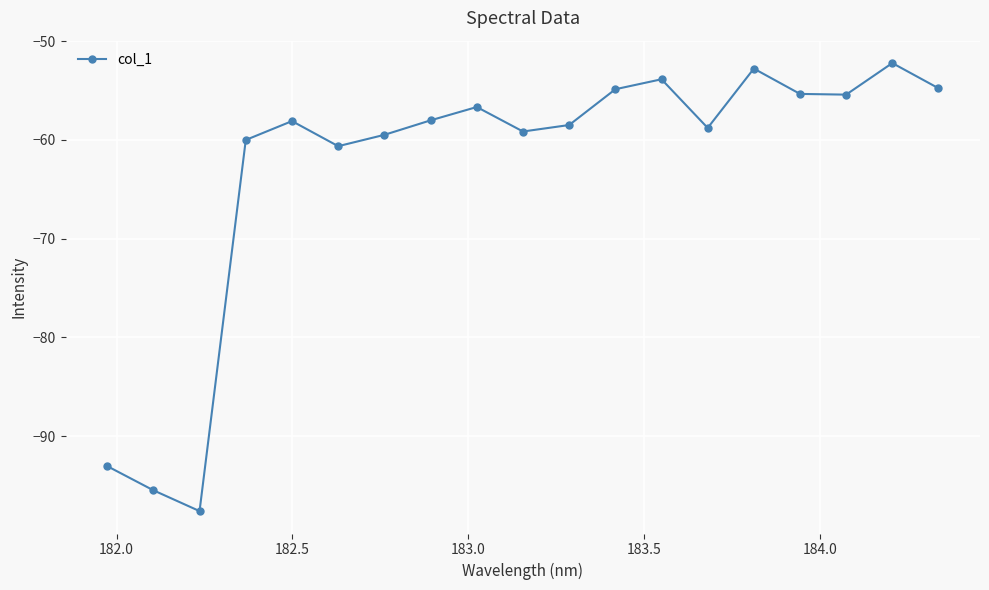

What is the value of the 13th point from the left?

-53.9